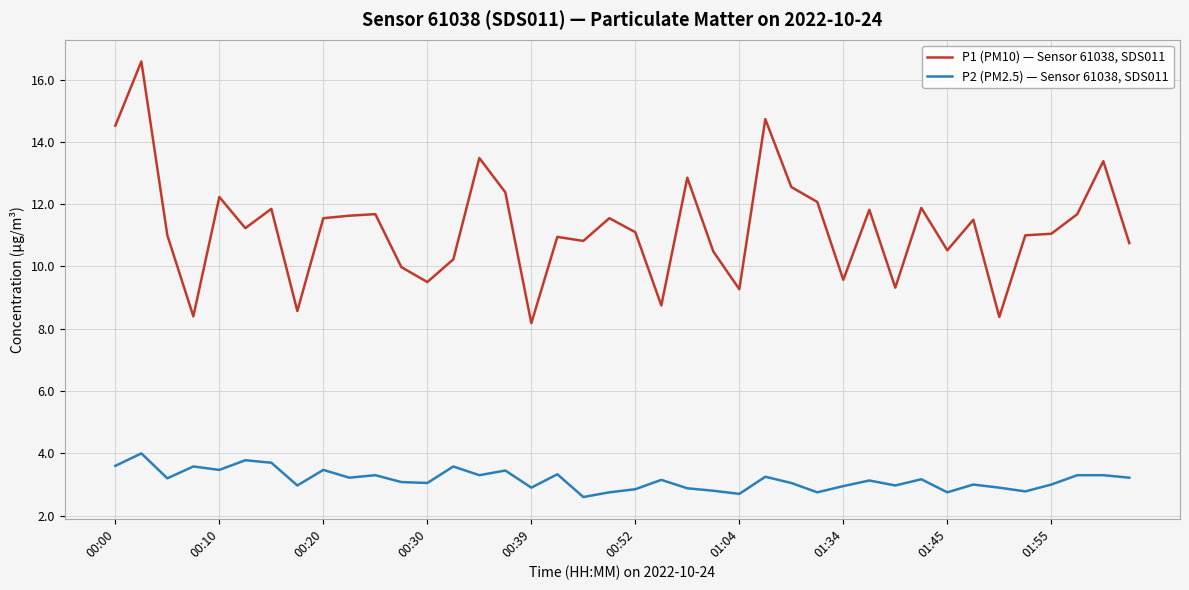

What is the maximum value shown in the chart?

16.6